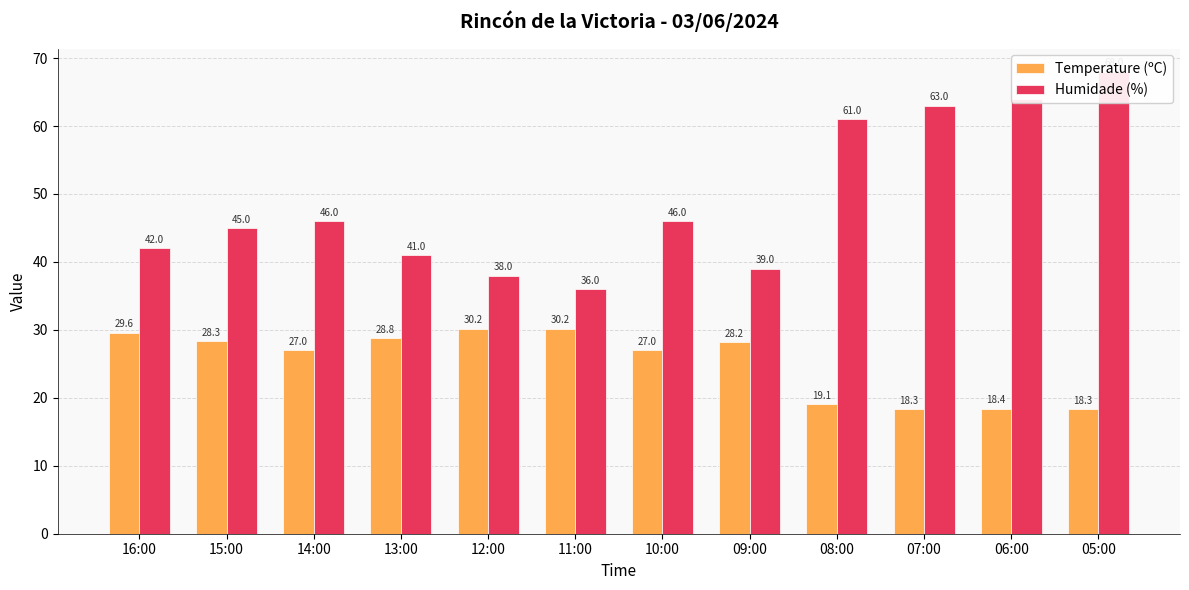

What is the greatest value displayed?

68.0